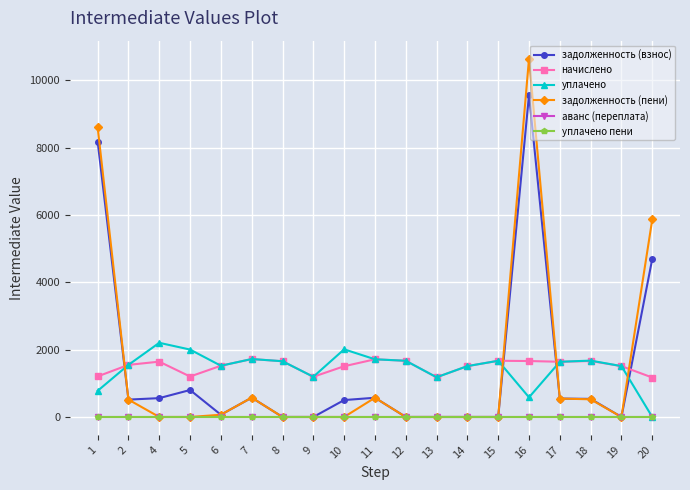

The задолженность (пени) series shows -4510.6 at 8. True or false?

False